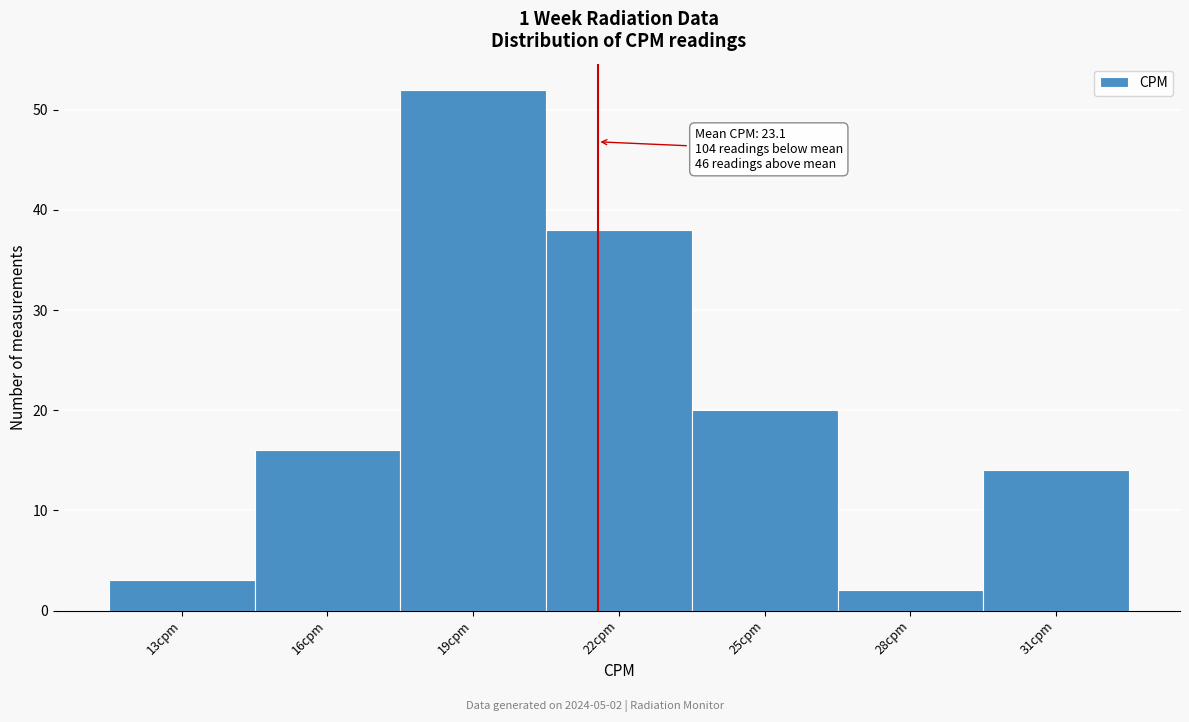

Reading left to right, list all the values displayed in this chart.

13cpm=3	16cpm=16	19cpm=52	22cpm=38	25cpm=20	28cpm=2	31cpm=14